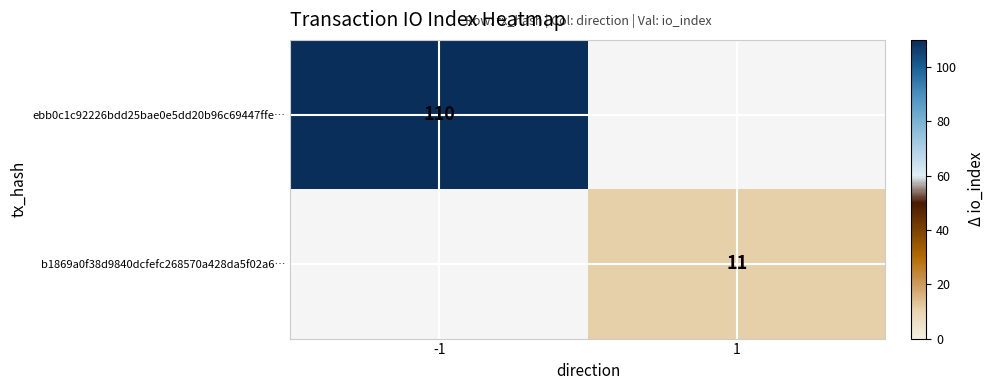

What is the difference between the highest and lowest values at -1?

110